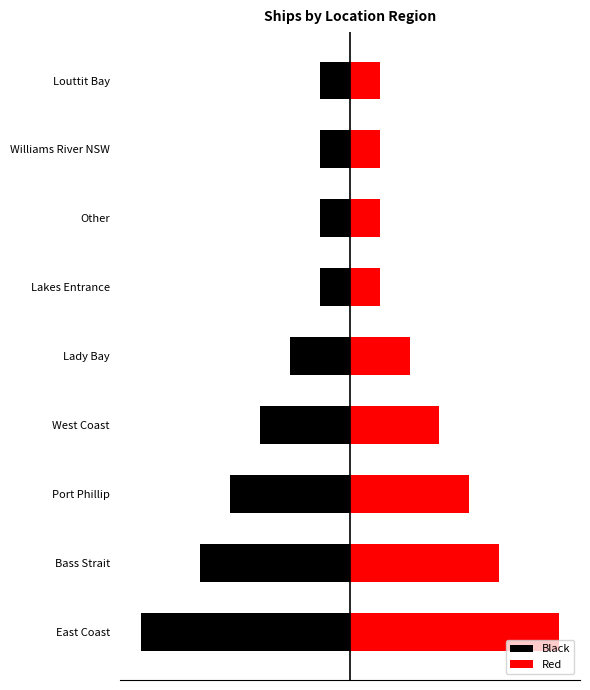

What is the average value of the Black series?

-1.4